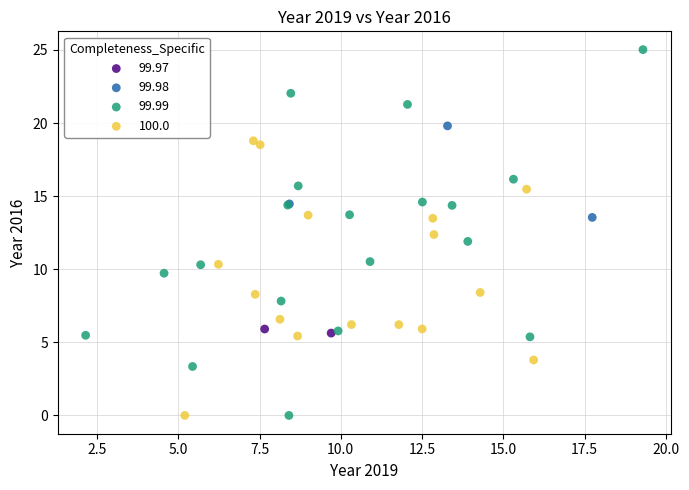

Which series contains the highest Y value?

99.99